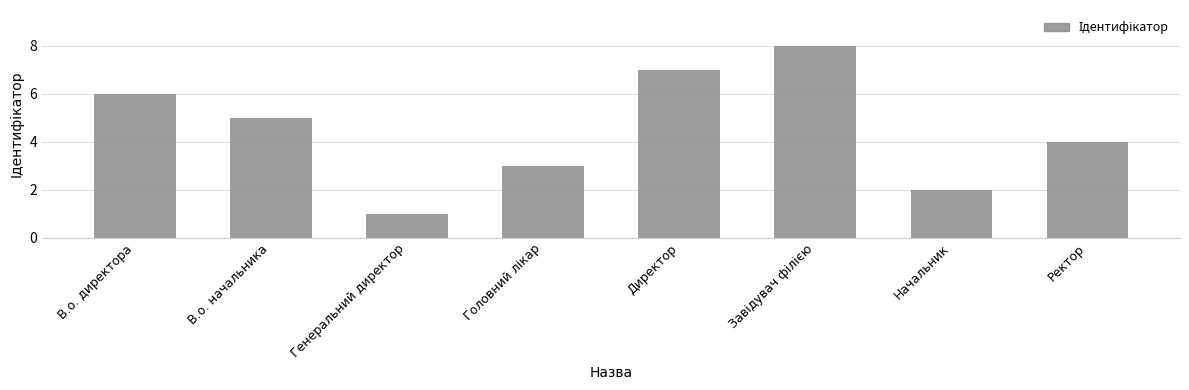

True or false: the data shows 3 at В.о. начальника.

False